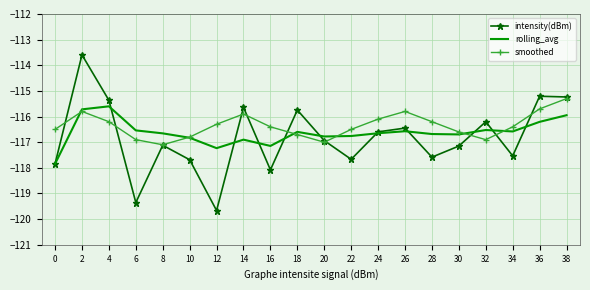

Which series has the largest total across all categories?

smoothed